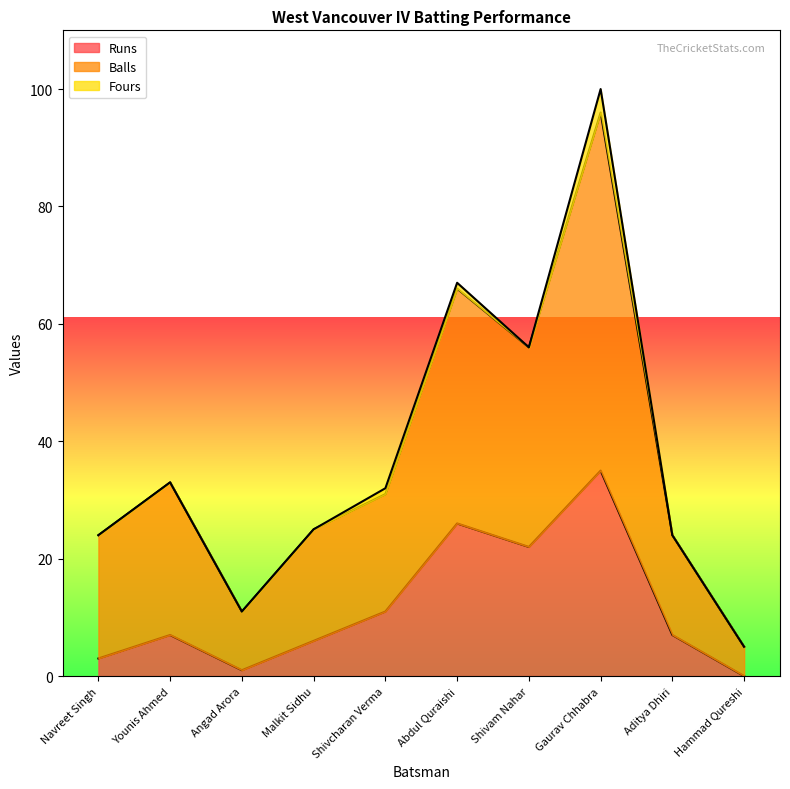

What is the sum of all Balls values?

377